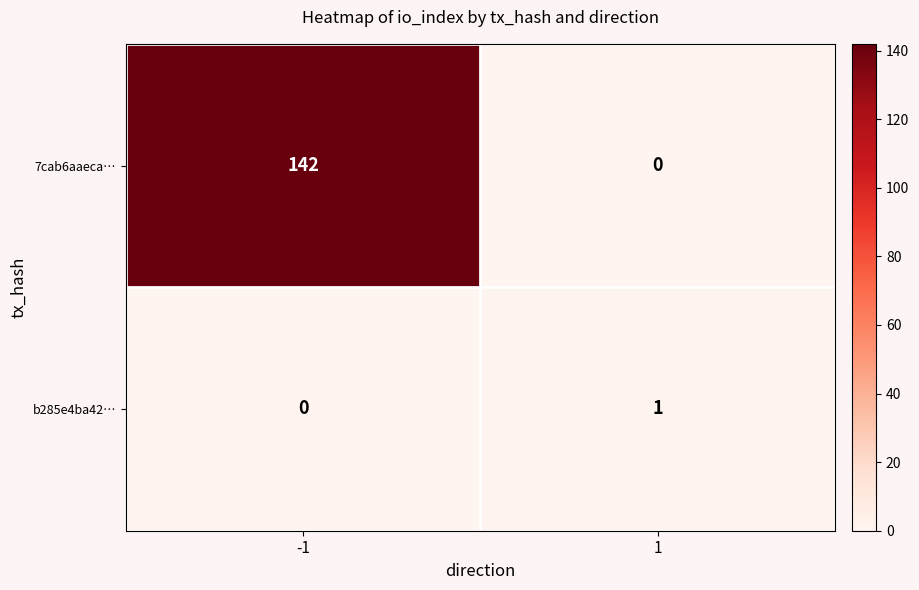

At how many categories does at least one series exceed 69?

1